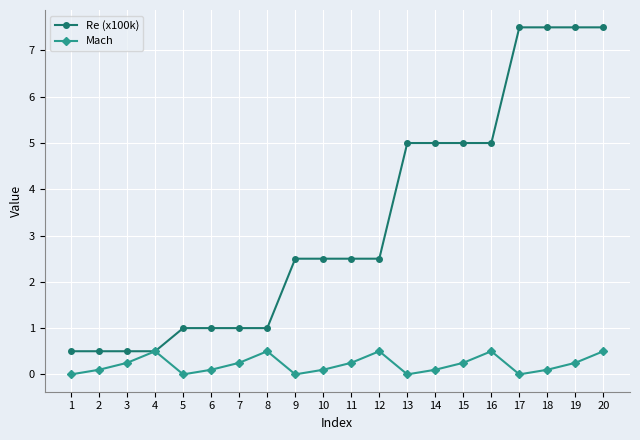

Where does the Re (x100k) series first go above 2?

9